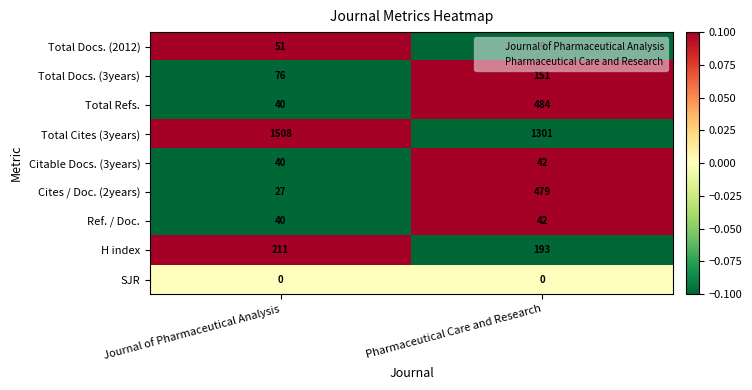

What is the difference between the highest and lowest values at Journal of Pharmaceutical Analysis?

1508